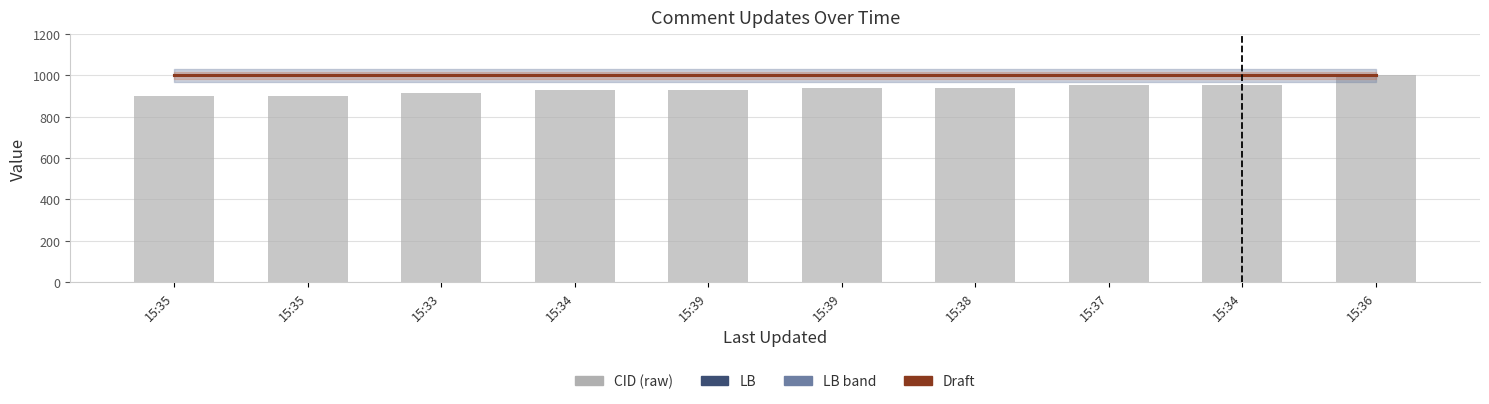

Reading left to right, what are all the values shown in this chart?

LB: 1000.0	1000.0	1000.0	1000.0	1000.0	1000.0	1000.0	1000.0	1000.0	1000.0
Draft: 1000.0	1000.0	1000.0	1000.0	1000.0	1000.0	1000.0	1000.0	1000.0	1000.0
CID (raw): 898.7	898.9	916.6	928.3	931.2	941.2	941.4	954.7	955.6	1000.0